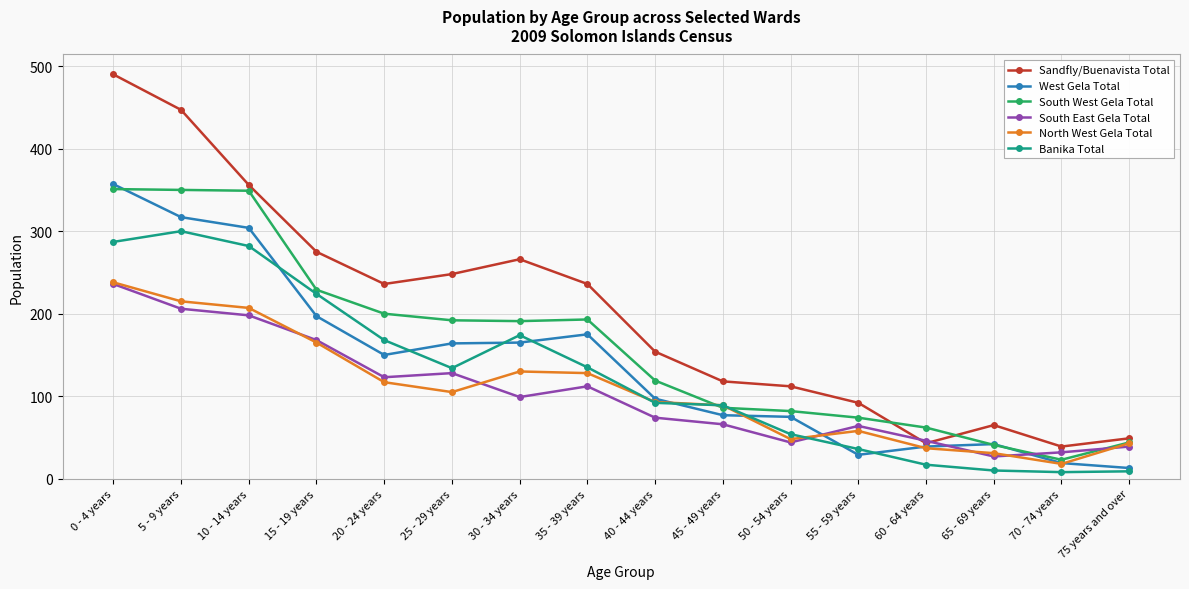

Count the number of data series in this chart.

6